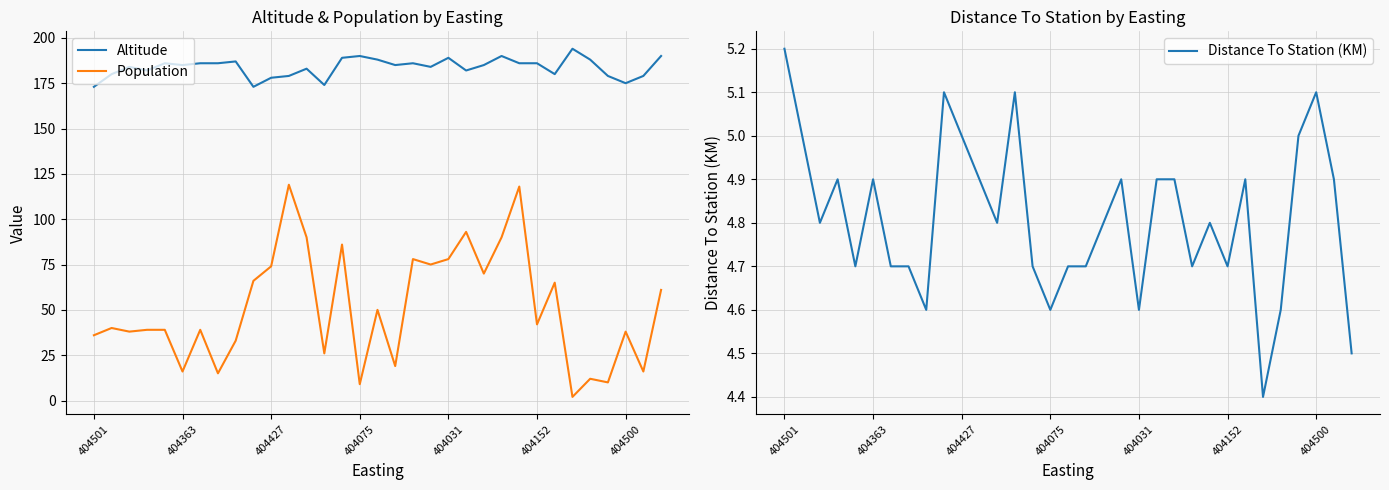

The Altitude series shows 298.4 at 27. True or false?

False